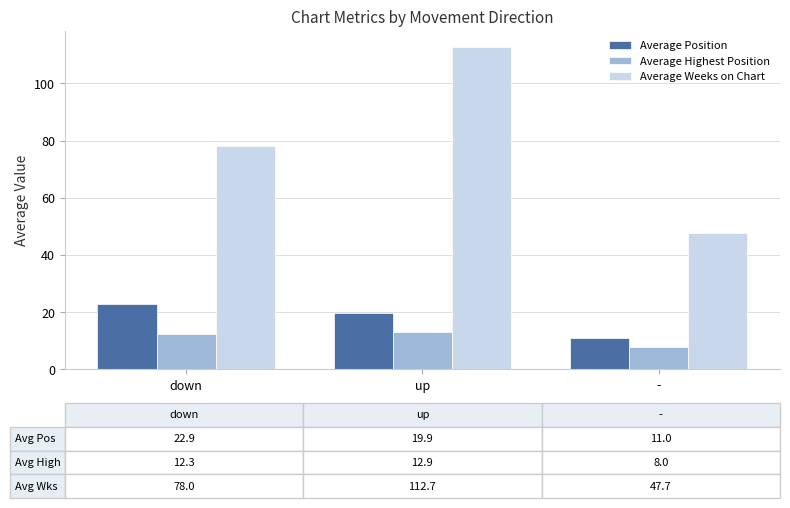

Which series has the widest spread of values?

Average Weeks on Chart